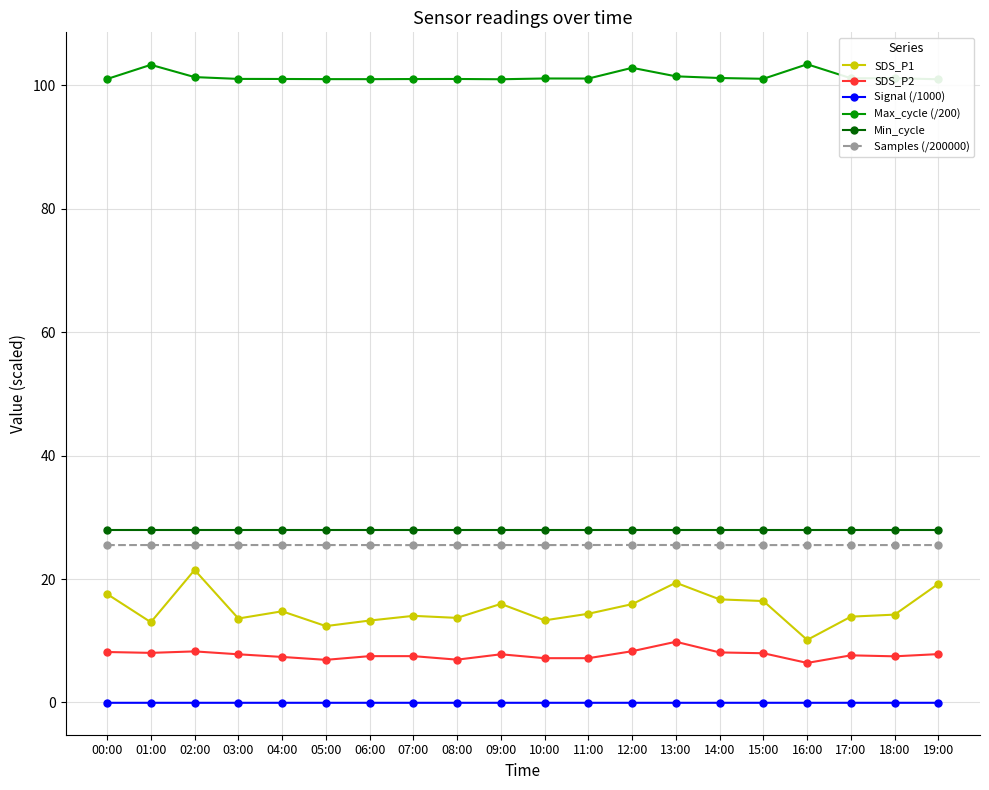

Is it true that Signal (/1000) equals -0.1 at 05:00?

True